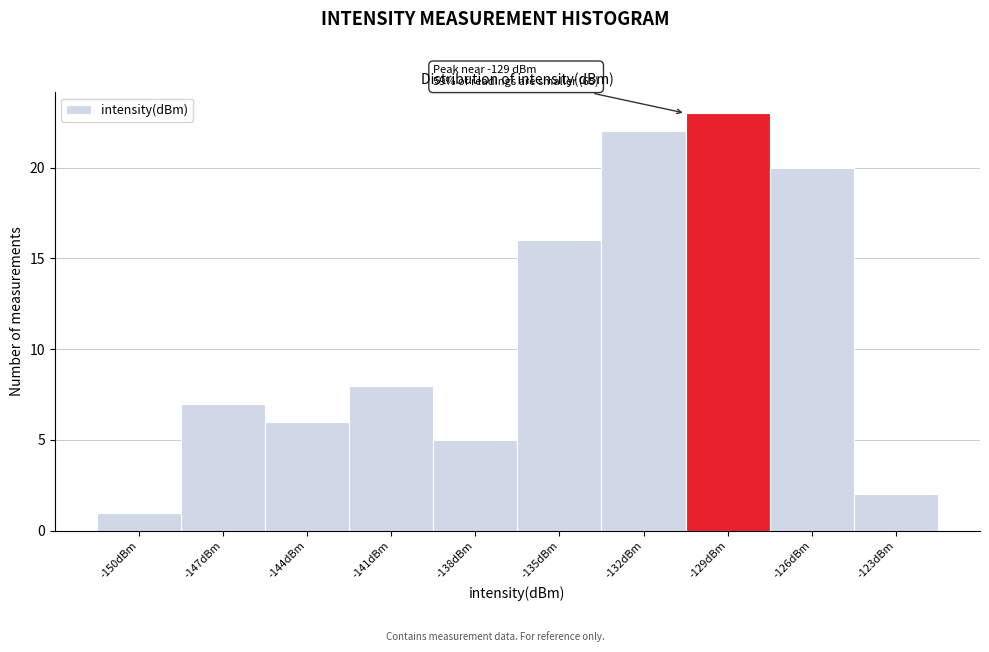

Reading right to left, extract all data points from this chart.

2	20	23	22	16	5	8	6	7	1